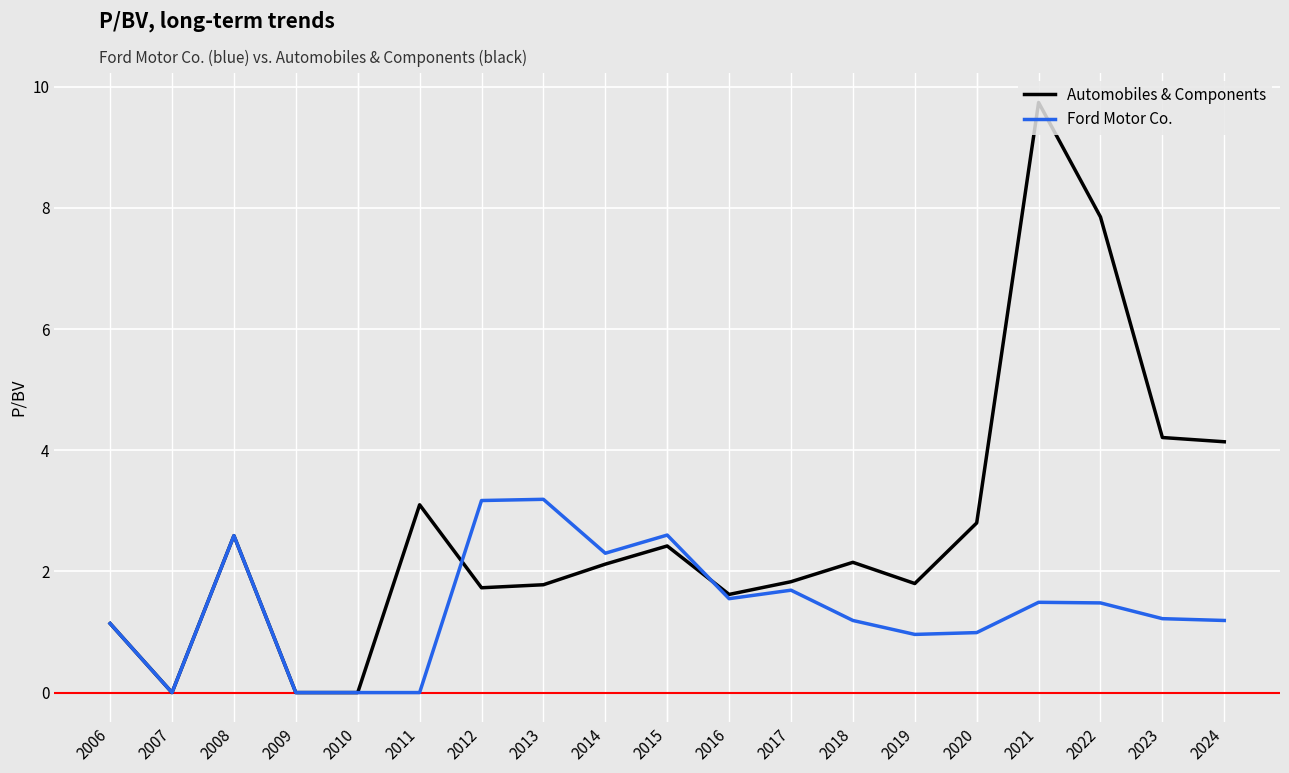

What is the difference between the second highest and minimum values in the Ford Motor Co. series?

3.2